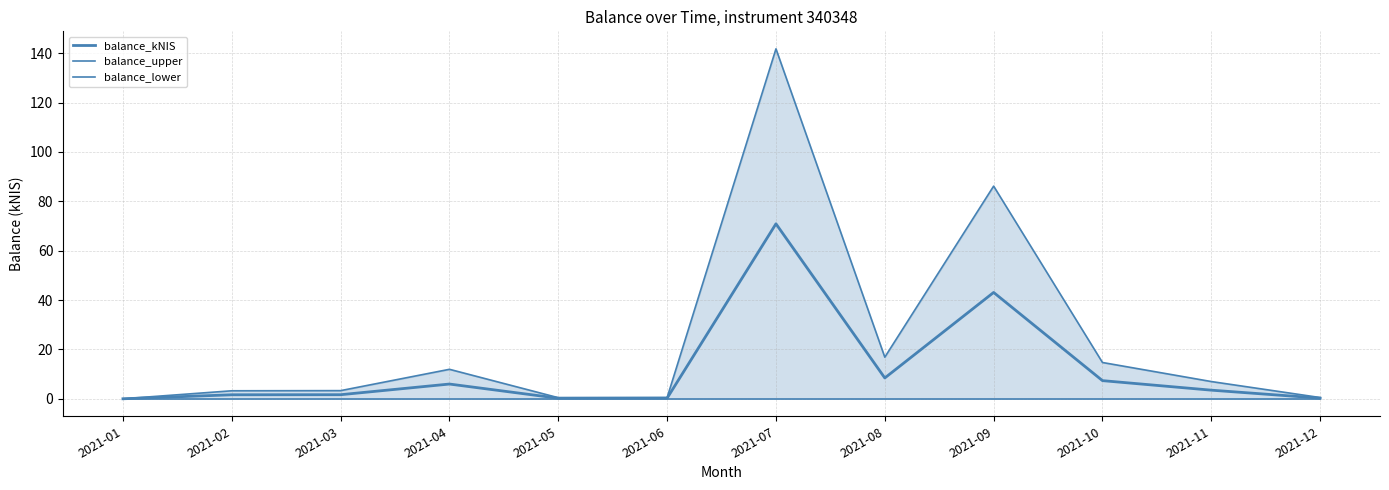

At which label does balance_kNIS first exceed 3?

2021-04